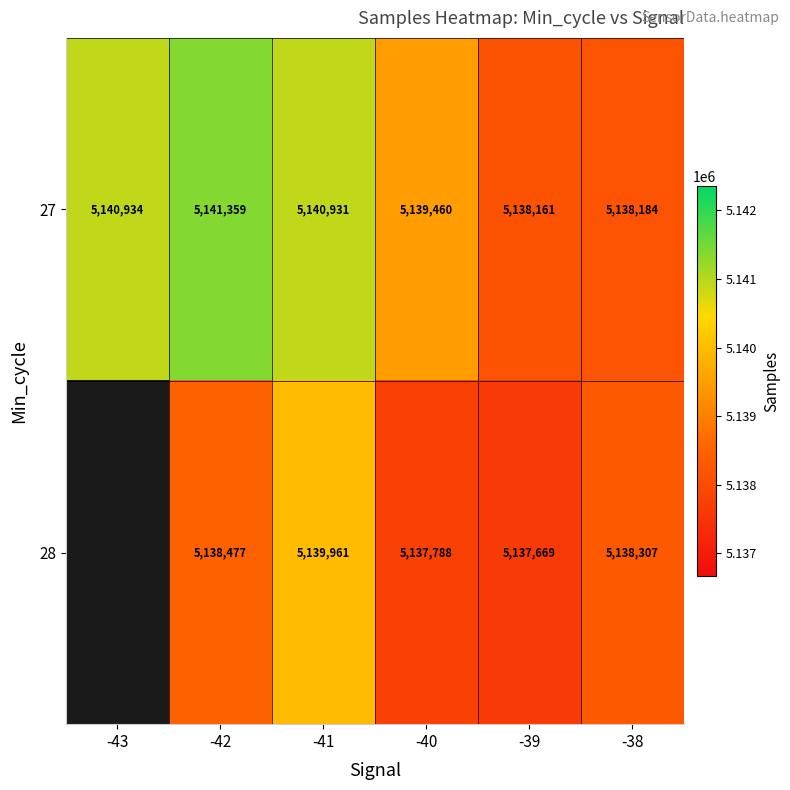

Which category has the lowest value in the 27 series?

-39